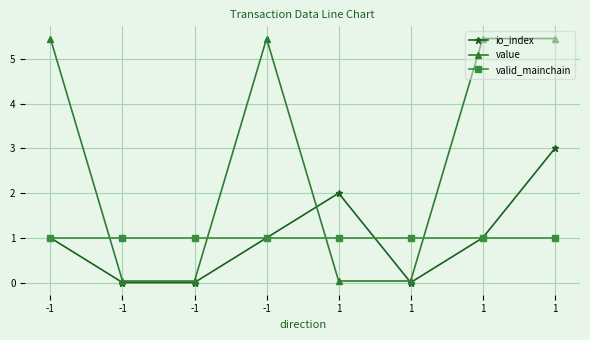

Is this an area chart (filled region under the line)?

No